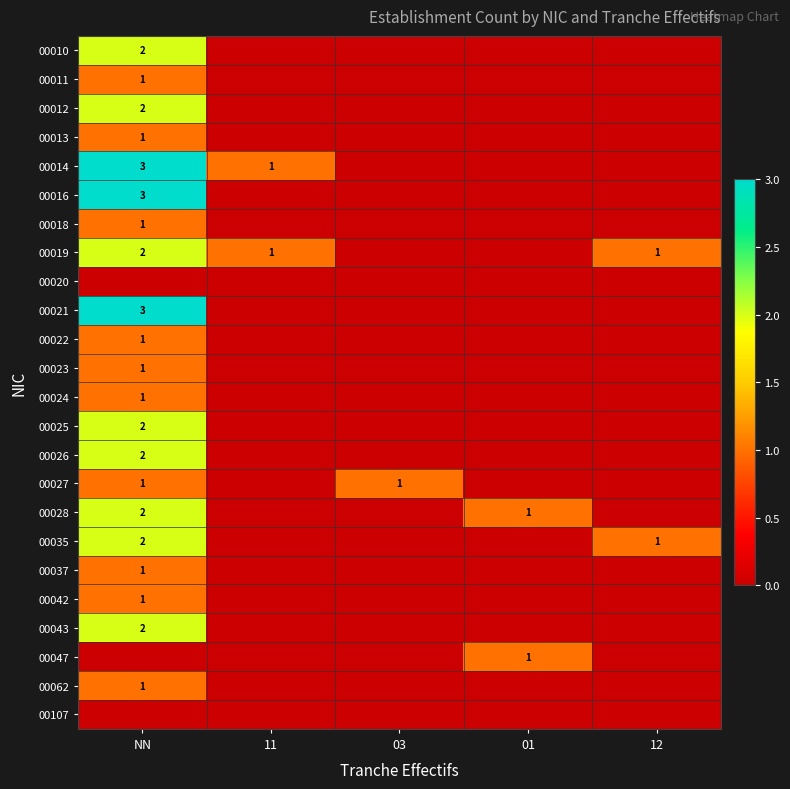

At which category does the chart reach its minimum across all series?

11